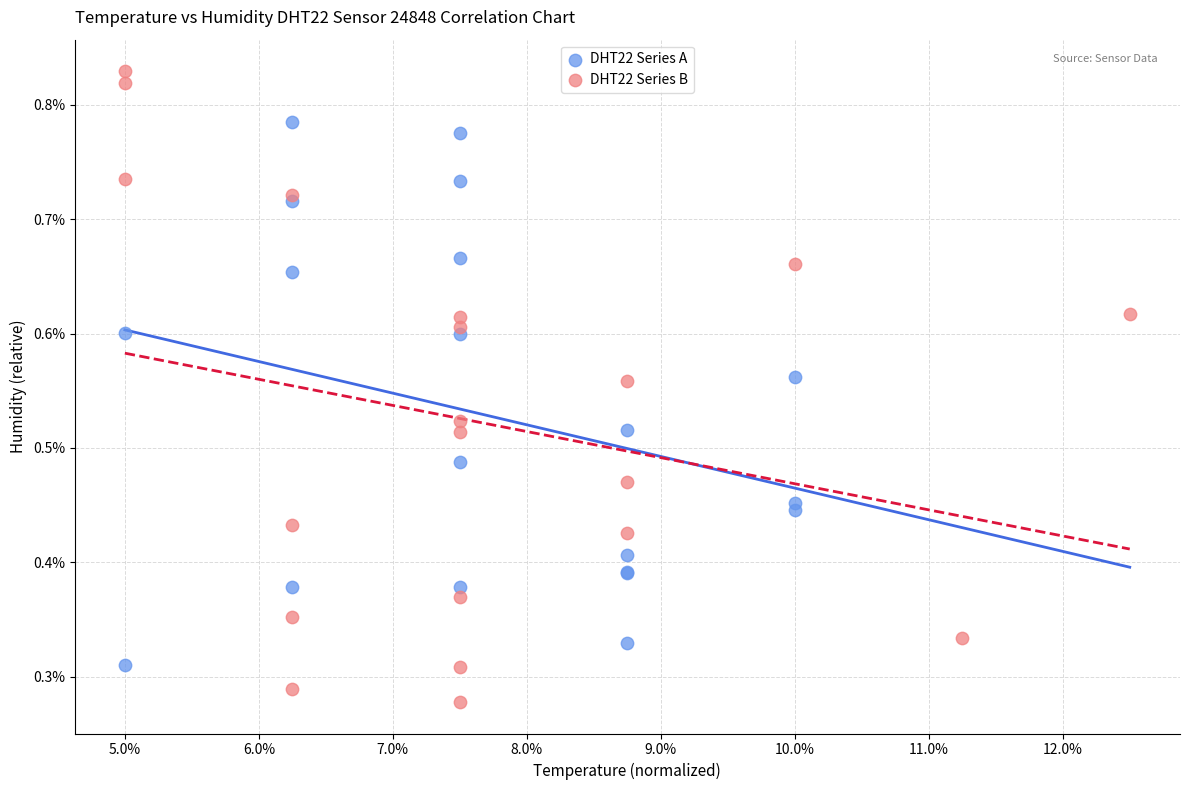

Which series contains the lowest Y value?

DHT22 Series B